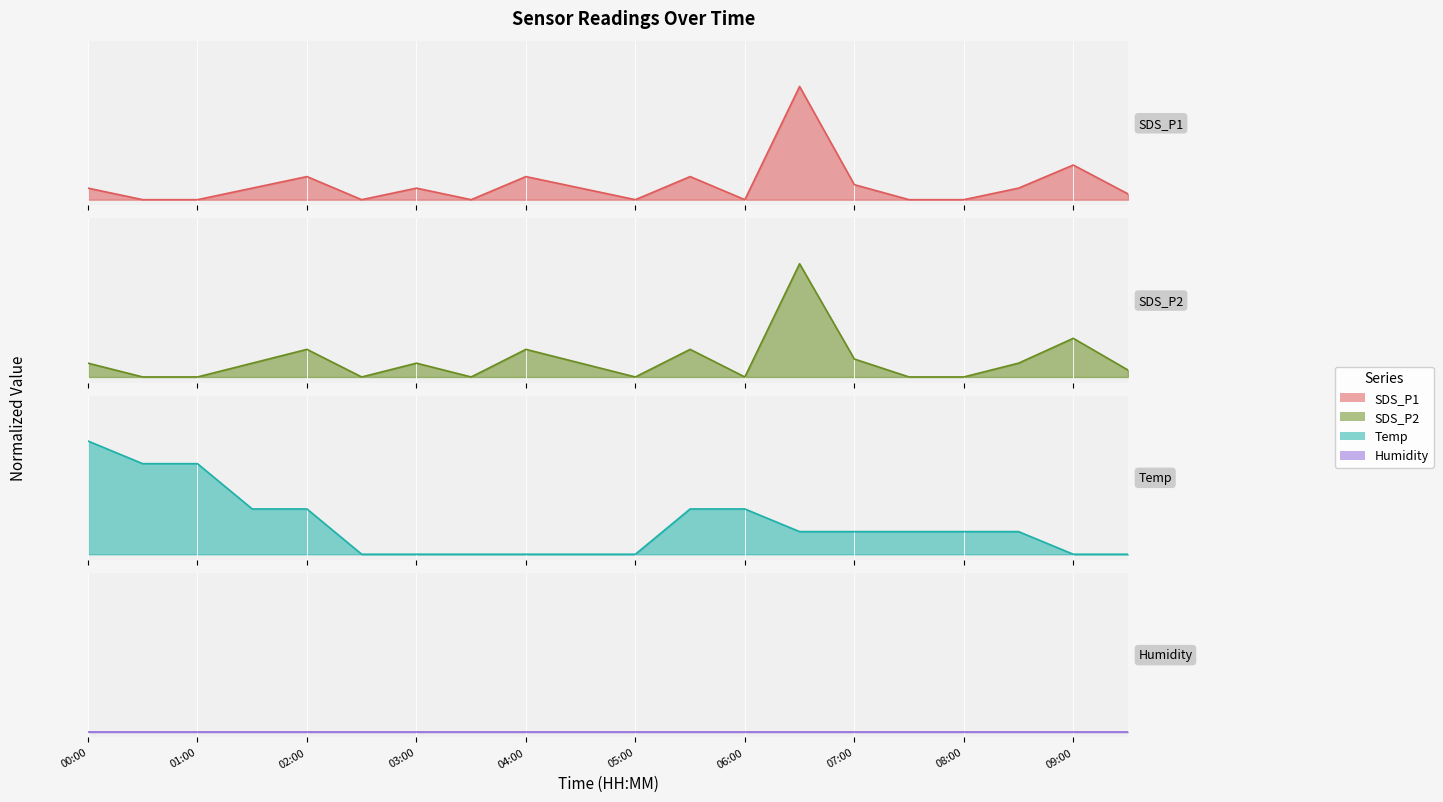

In SDS_P2, how many points are higher than both neighbors (excluding endpoints)?

6